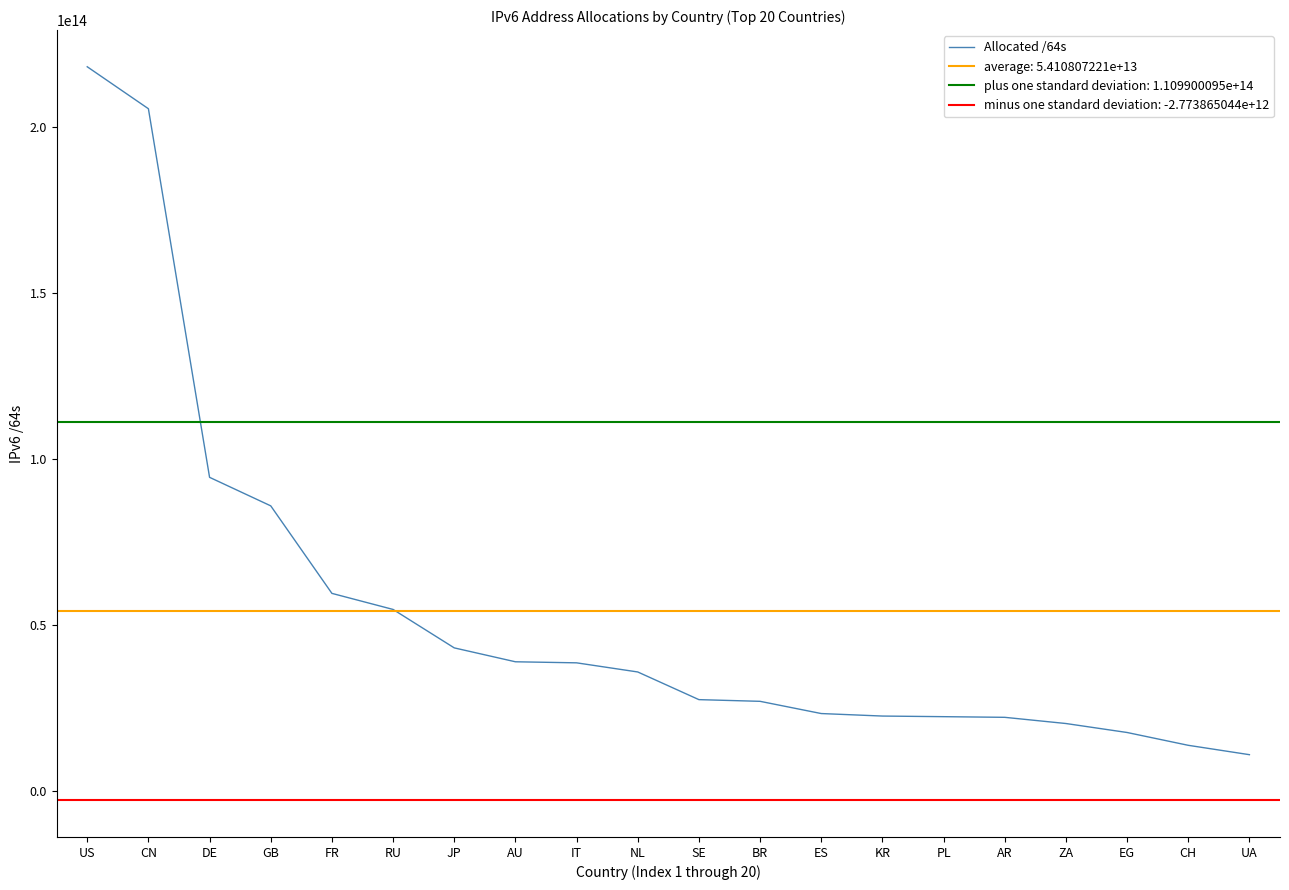

What is the change in value from RU to SE?

-27148484739072